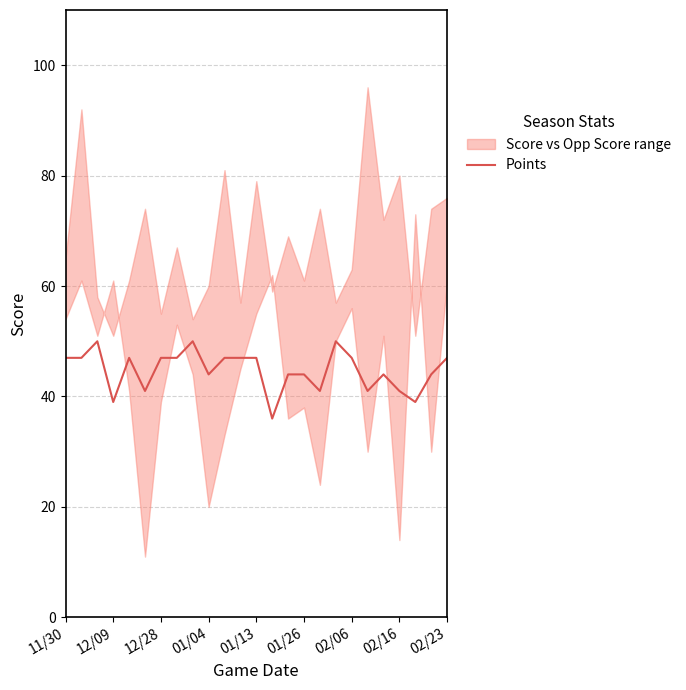

True or false: Points has a value of 39 at 12/09.

True